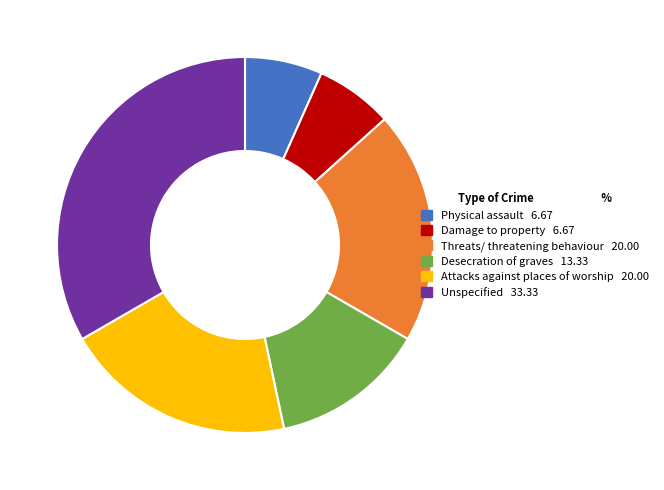

Is the sum of Damage to property and Attacks against places of worship greater than half?

No